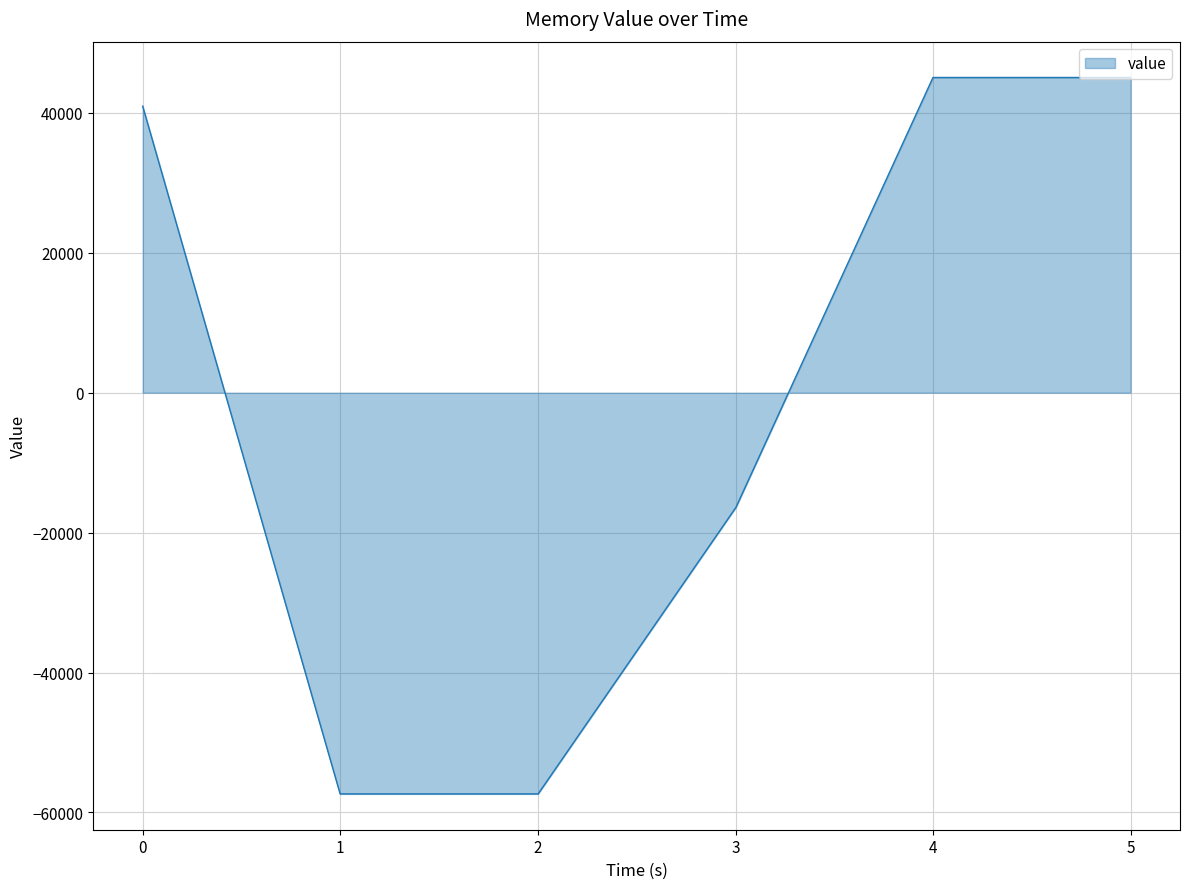

What is the maximum value shown in the chart?

45056